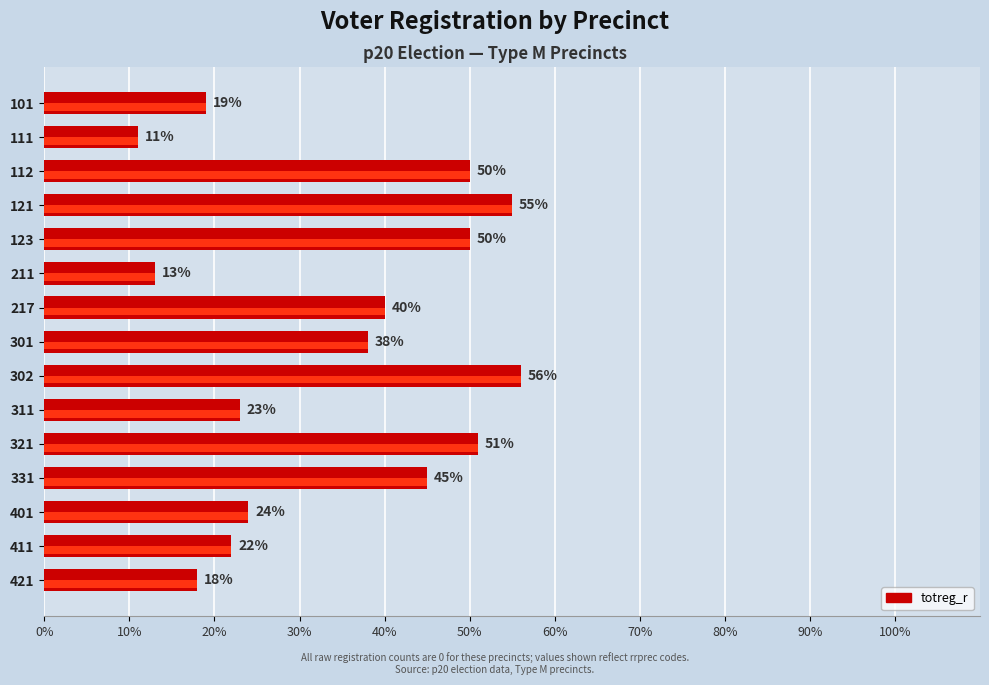

What is the minimum value shown in the chart?

11